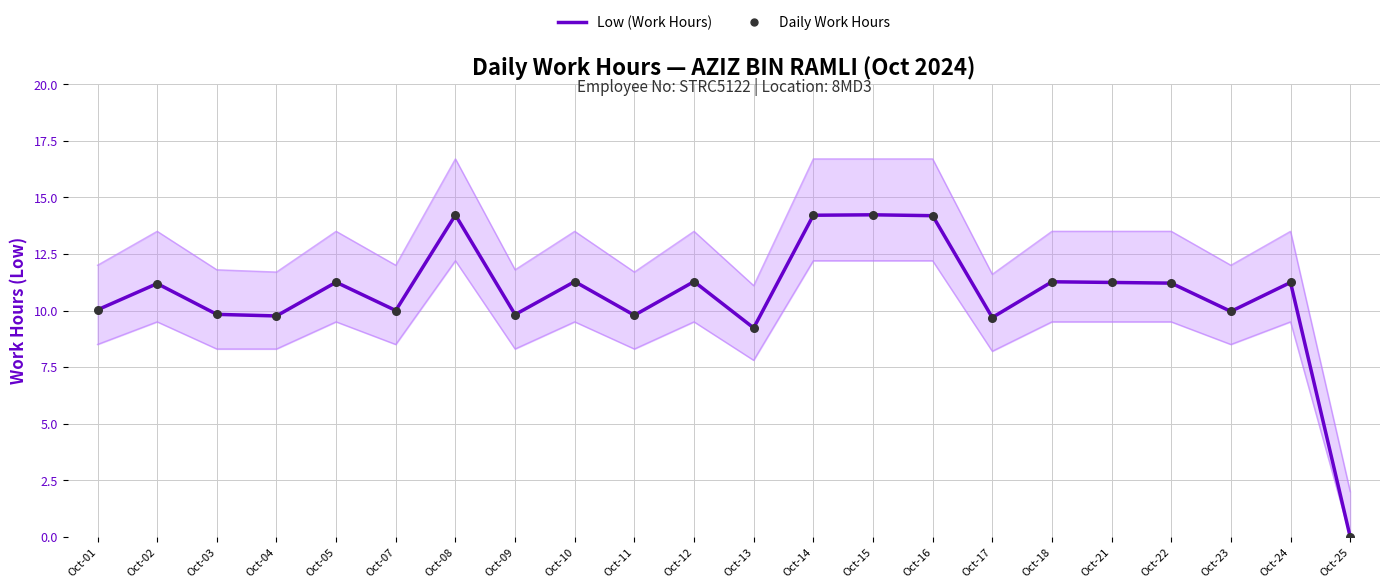

Which series has the largest total across all categories?

Low (Work Hours)